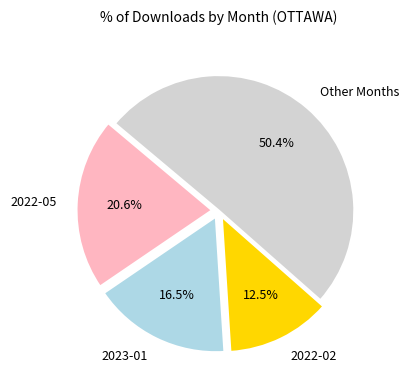

Does 2023-01 represent more than half of the total?

No